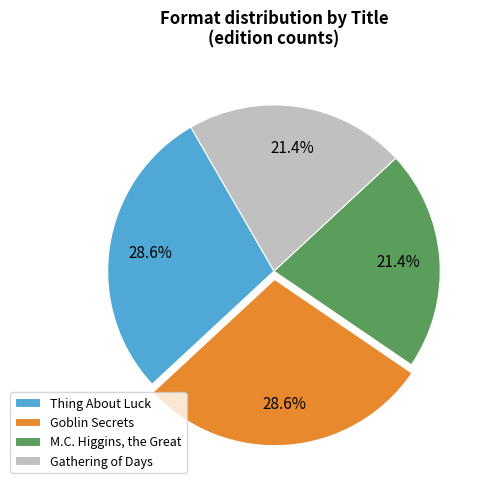

To the nearest percent, what is the average slice percentage?

25%